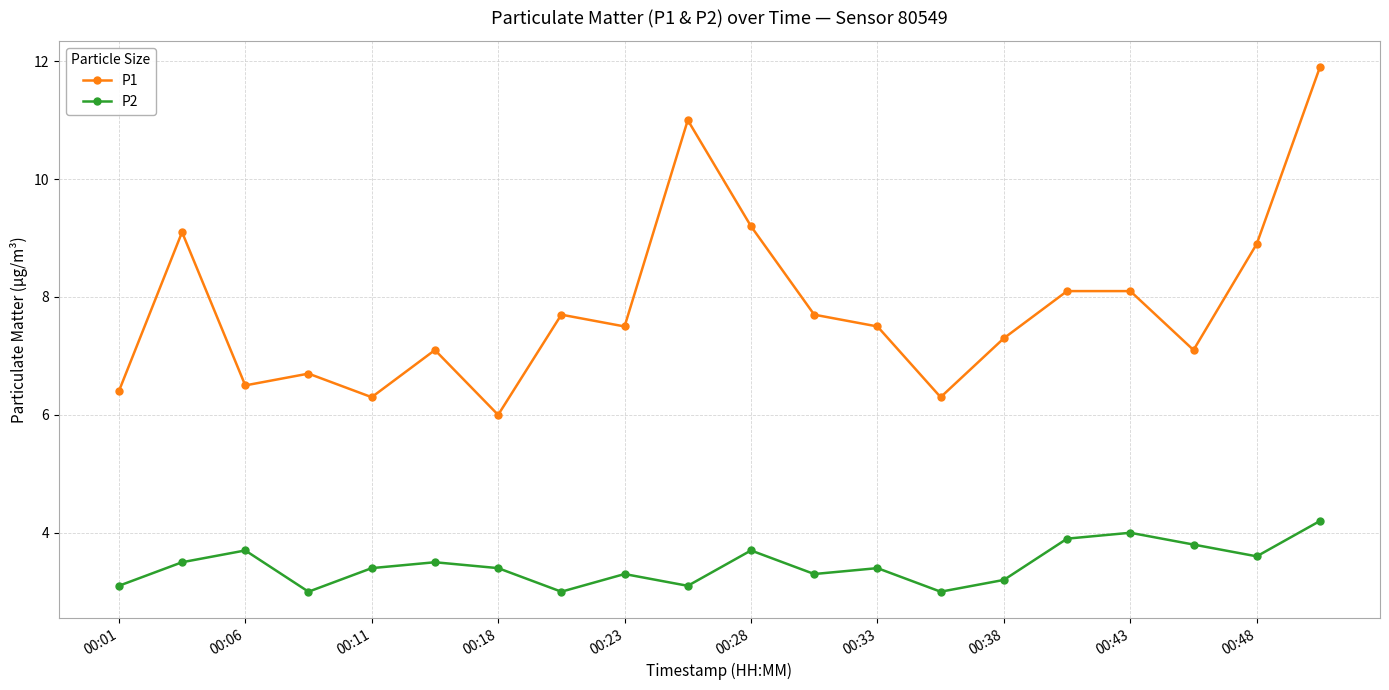

How many data points does each series have?

20